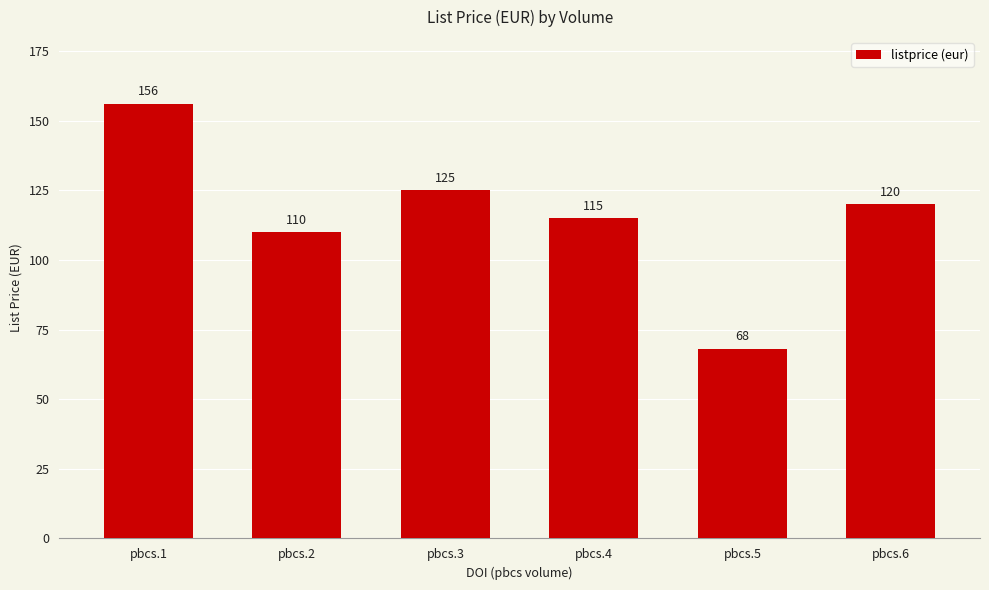

What is the change in value from pbcs.1 to pbcs.5?

-88